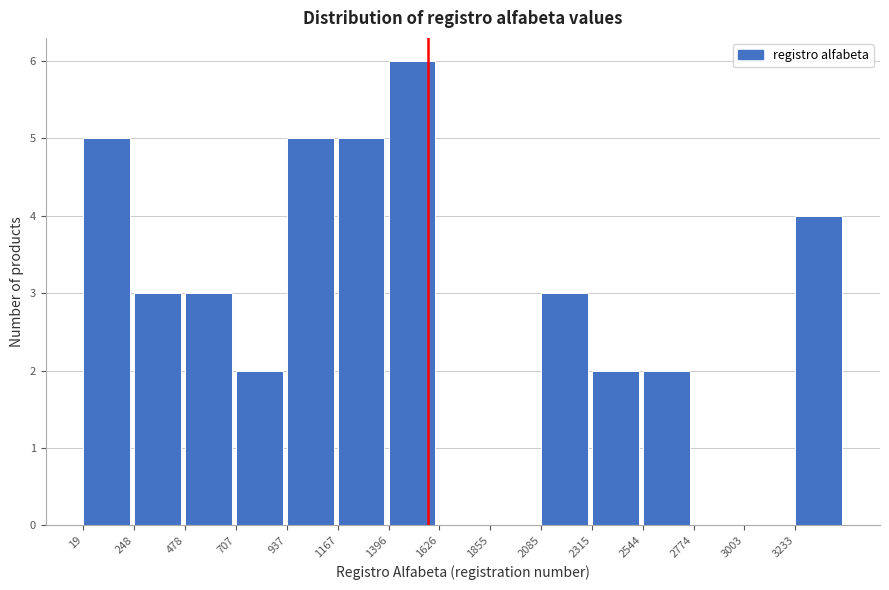

Reading left to right, list every bar in this chart as the range it spans on the x-axis followed by its height. Neither the bar edges nor the heights are printed on the chart, so give them approximately, as read against the axes.

0 to 250: 5
250 to 500: 3
500 to 700: 3
700 to 950: 2
950 to 1150: 5
1150 to 1400: 5
1400 to 1650: 6
1650 to 1850: 0
1850 to 2100: 0
2100 to 2300: 3
2300 to 2550: 2
2550 to 2750: 2
2750 to 3000: 0
3000 to 3250: 0
3250 to 3450: 4